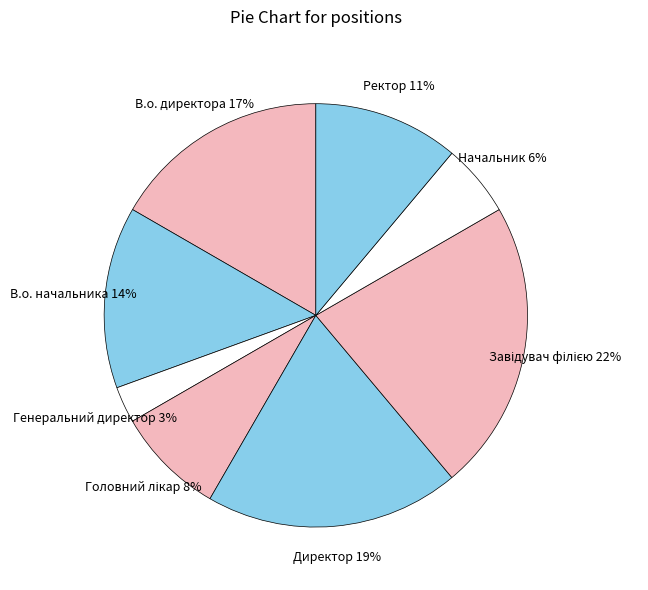

Which category has the smallest portion of the pie?

Генеральний директор